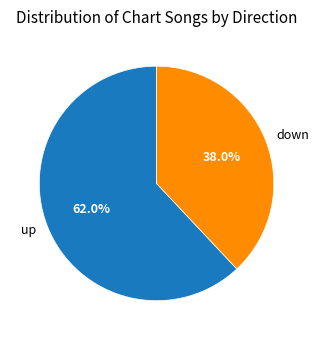

Rank the categories by value from highest to lowest.

up, down